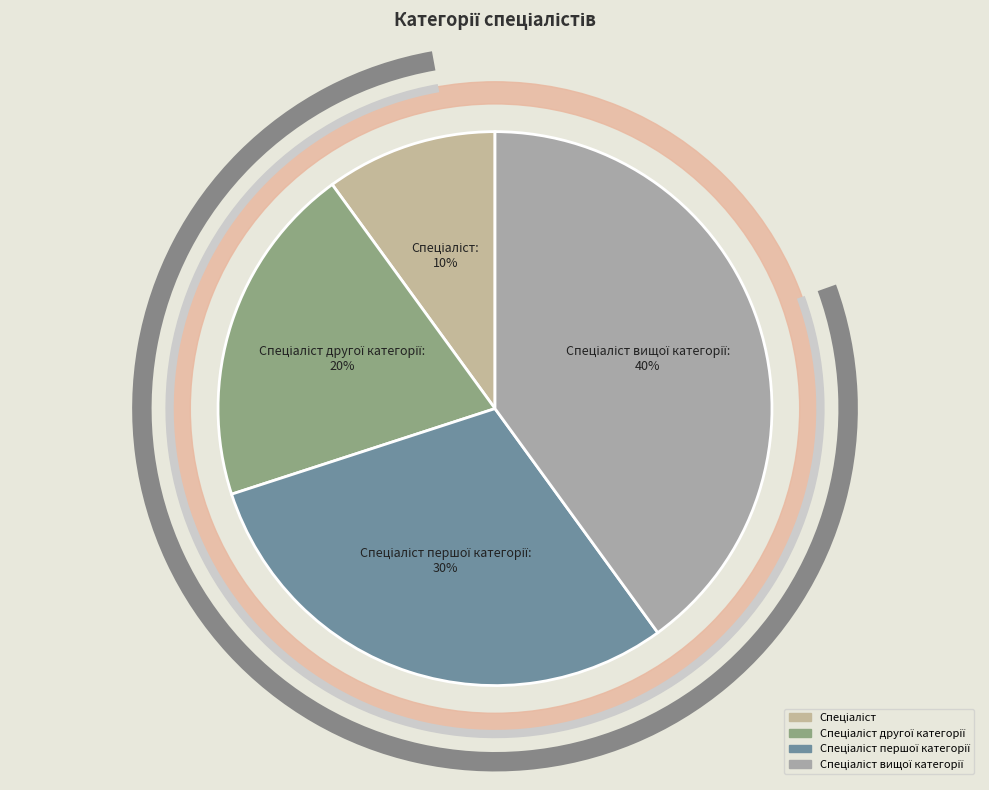

To the nearest percent, what is the combined percentage of Спеціаліст другої категорії and Спеціаліст вищої категорії?

60%